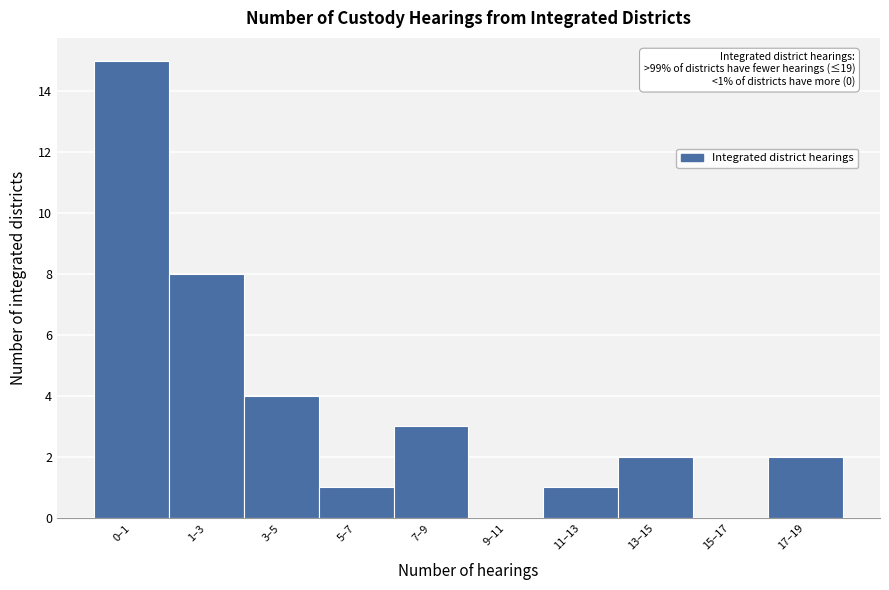

Reading left to right, transcribe all the data shown in this chart.

0–1=15	1–3=8	3–5=4	5–7=1	7–9=3	9–11=0	11–13=1	13–15=2	15–17=0	17–19=2